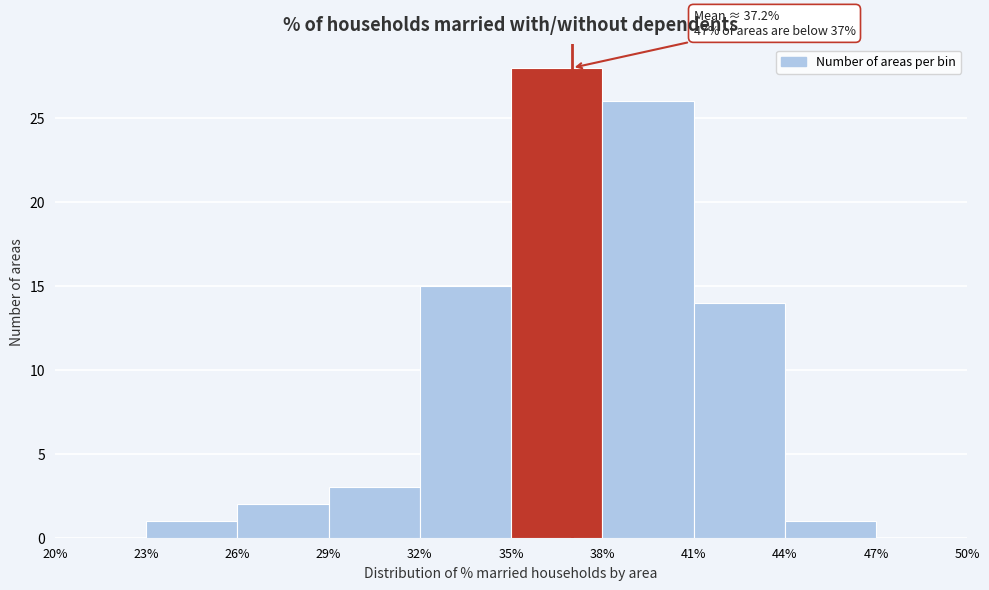

Over which range of the x-axis is the bar tallest?

35% to 38%